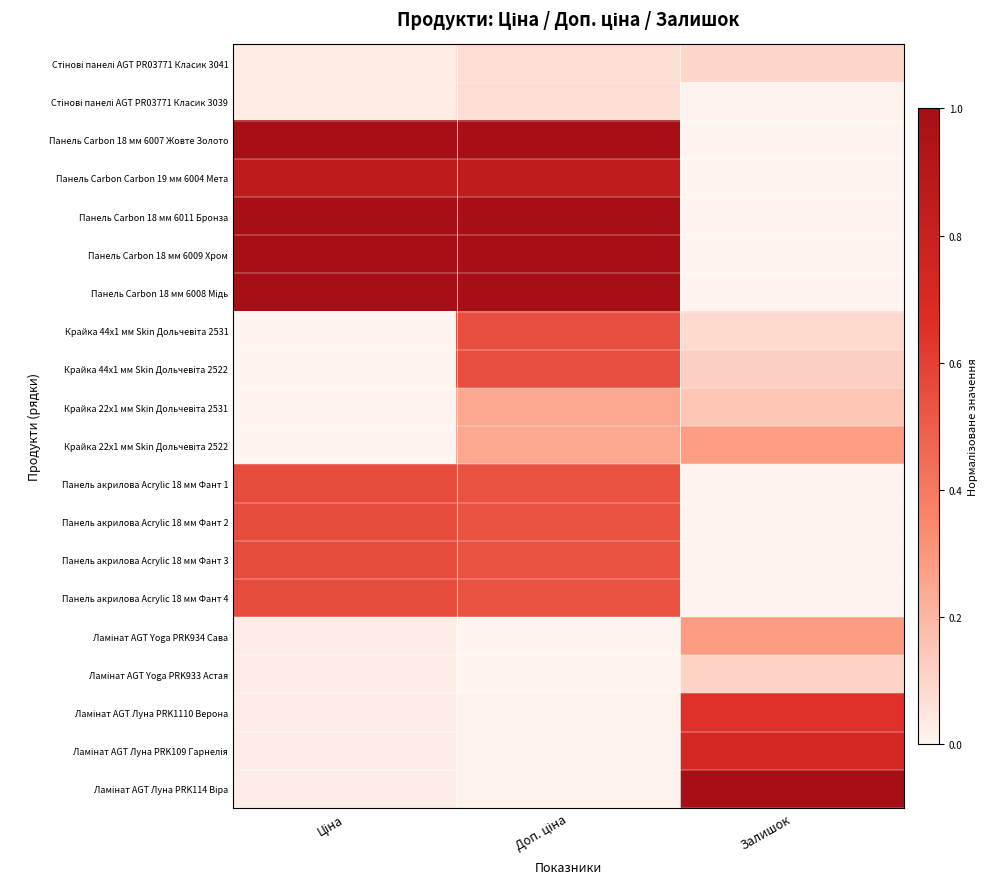

How many distinct data groups are displayed?

20